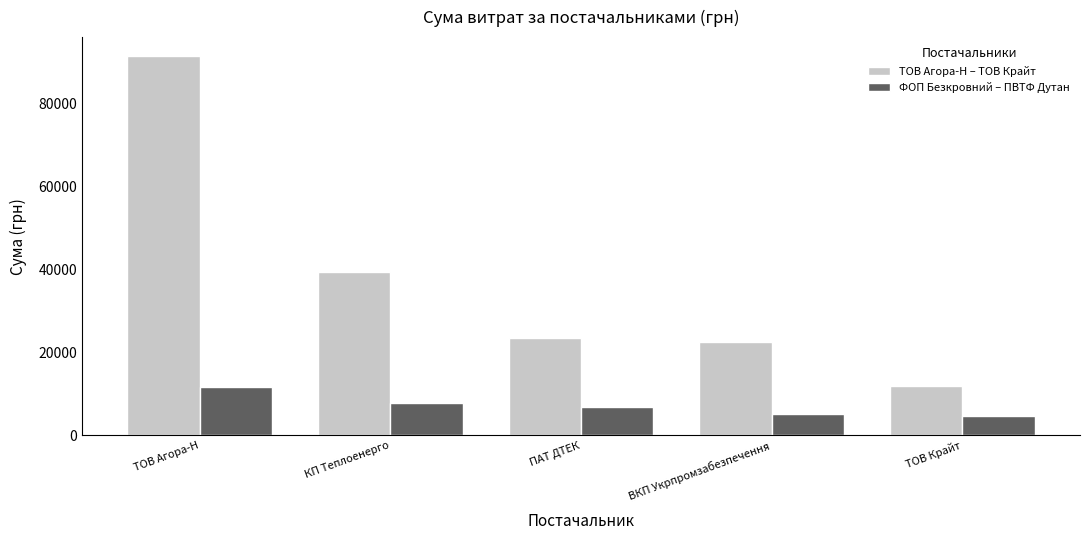

What is the difference between the highest and lowest values at ТОВ Крайт?

7088.7